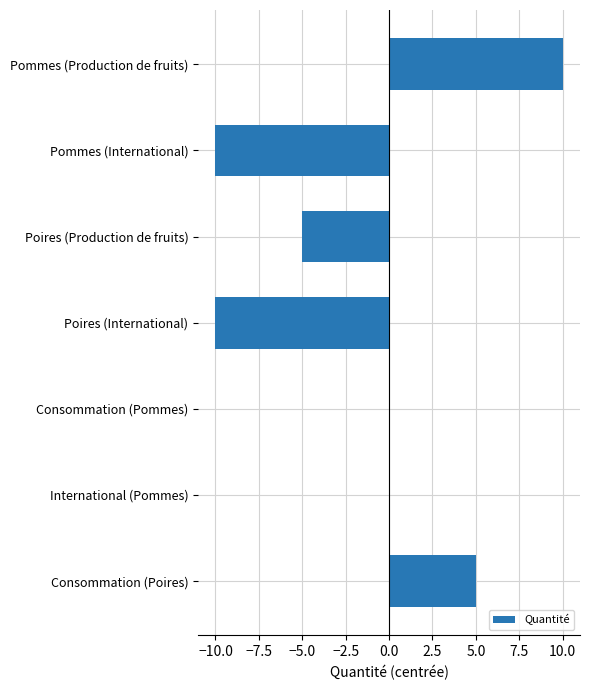

Count the number of data series in this chart.

1